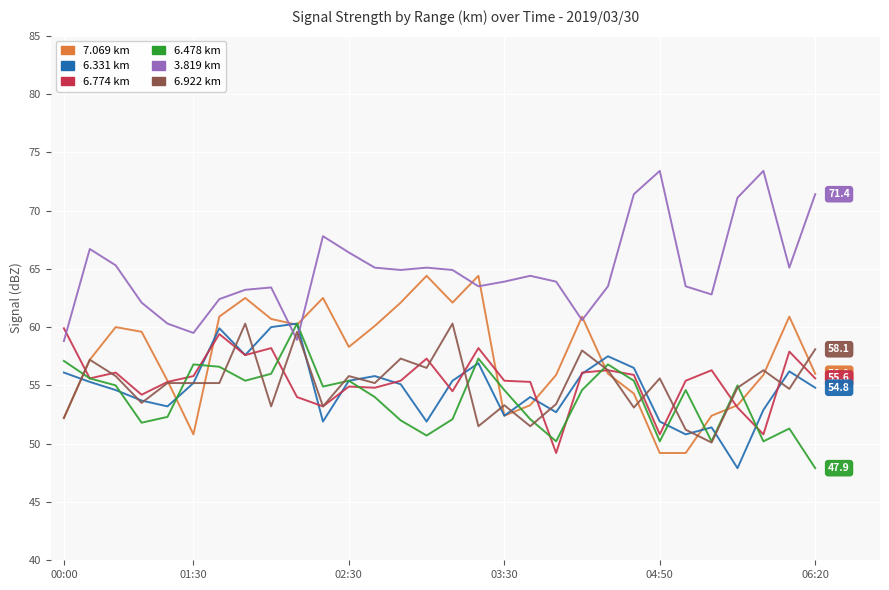

True or false: 3.819 km and 6.331 km intersect in this chart.

True